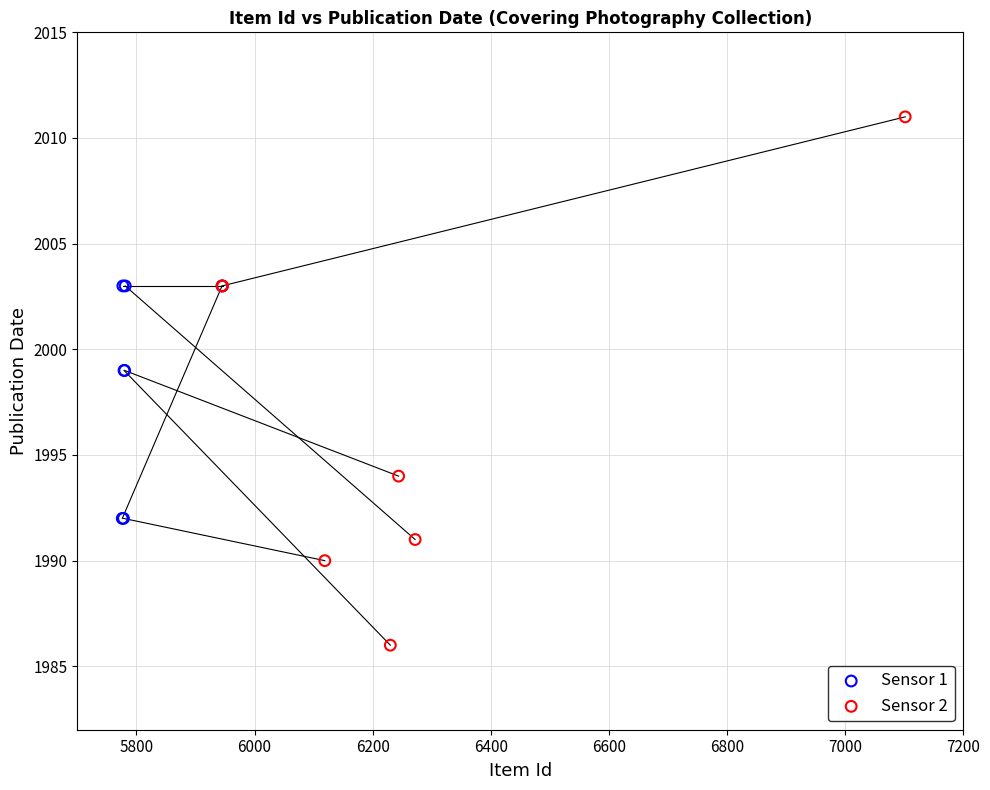

What are all the series names shown in the legend?

Sensor 1, Sensor 2